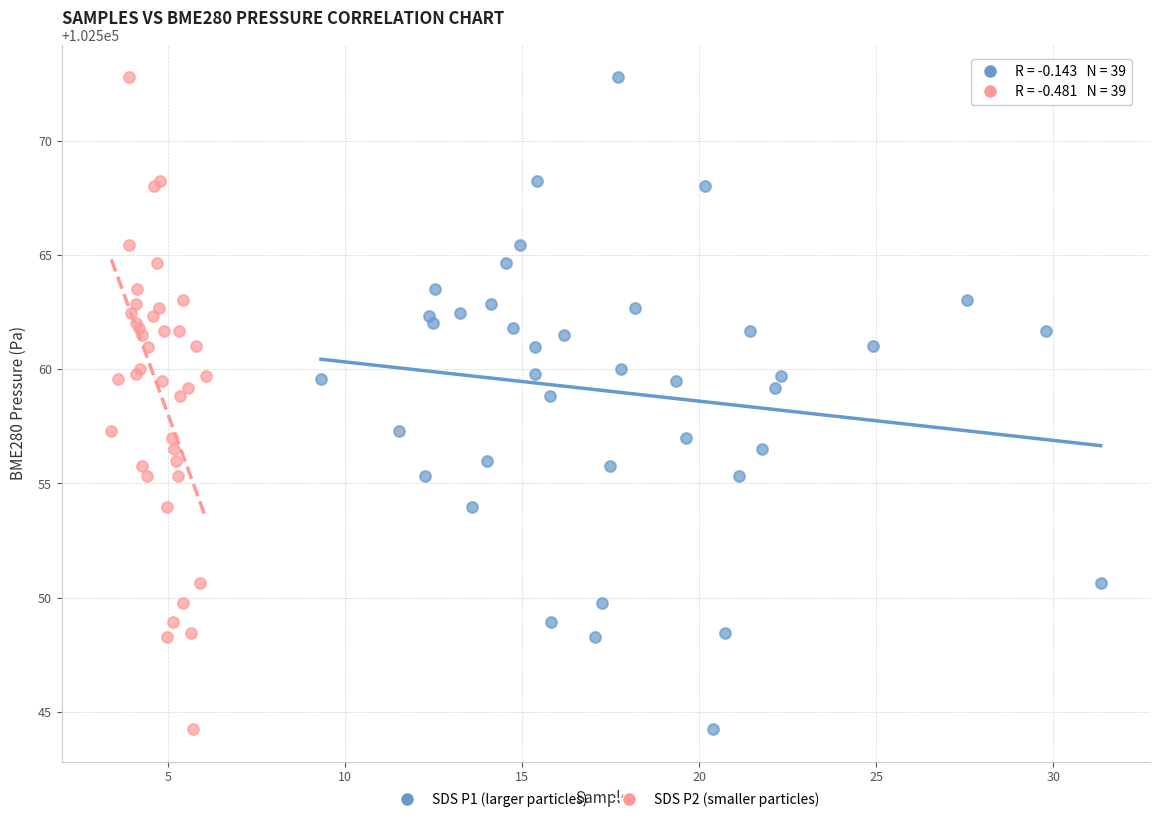

What are all the series names shown in the legend?

SDS P1 (larger particles), SDS P2 (smaller particles)